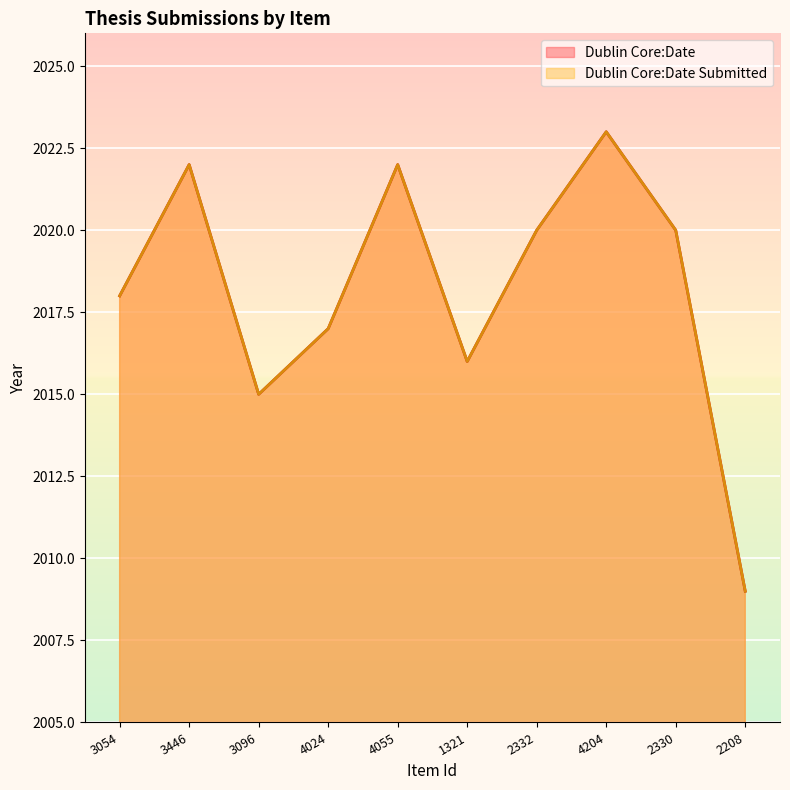

Reading left to right, extract all data points from this chart.

Dublin Core:Date: 3054=2018	3446=2022	3096=2015	4024=2017	4055=2022	1321=2016	2332=2020	4204=2023	2330=2020	2208=2009
Dublin Core:Date Submitted: 3054=2018	3446=2022	3096=2015	4024=2017	4055=2022	1321=2016	2332=2020	4204=2023	2330=2020	2208=2009